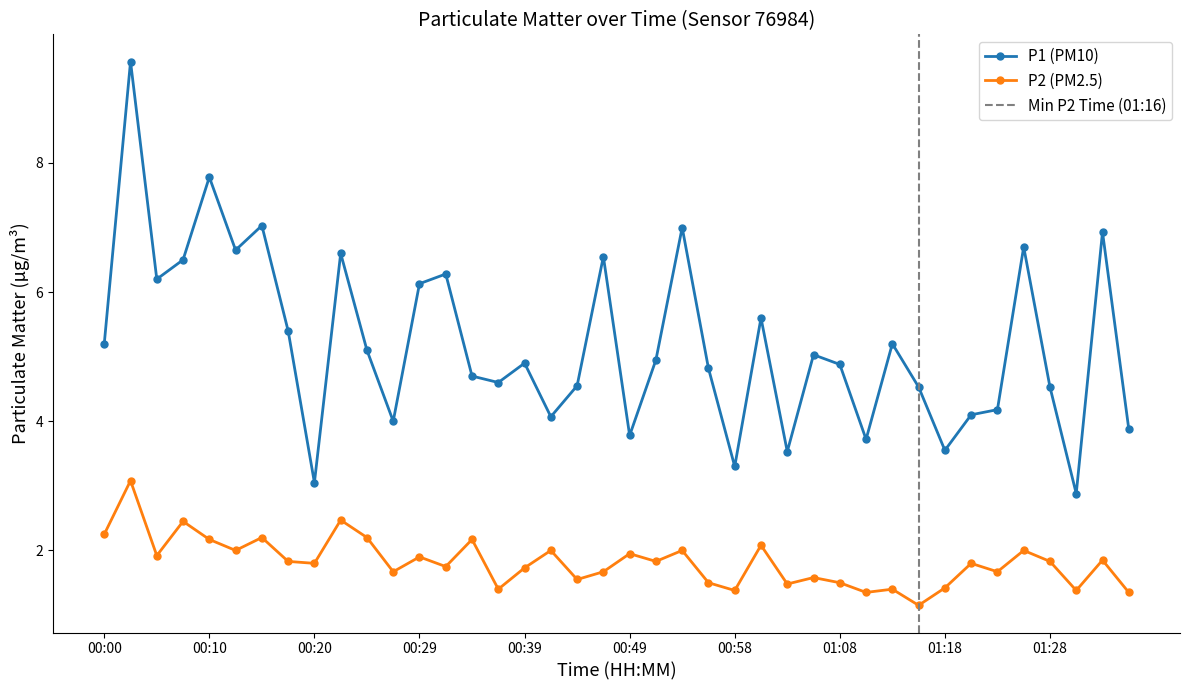

Reading left to right, extract all data points from this chart.

P1: 00:00=5.2	00:03=9.6	00:05=6.2	00:07=6.5	00:10=7.8	00:12=6.7	00:15=7.0	00:17=5.4	00:20=3.0	00:22=6.6	00:24=5.1	00:27=4.0	00:29=6.1	00:32=6.3	00:34=4.7	00:37=4.6	00:39=4.9	00:41=4.1	00:44=4.5	00:46=6.5	00:49=3.8	00:51=5.0	00:54=7.0	00:56=4.8	00:58=3.3	01:01=5.6	01:03=3.5	01:06=5.0	01:08=4.9	01:11=3.7	01:13=5.2	01:16=4.5	01:18=3.5	01:21=4.1	01:23=4.2	01:26=6.7	01:28=4.5	01:31=2.9	01:33=6.9	01:36=3.9
P2: 00:00=2.2	00:03=3.1	00:05=1.9	00:07=2.5	00:10=2.2	00:12=2.0	00:15=2.2	00:17=1.8	00:20=1.8	00:22=2.5	00:24=2.2	00:27=1.7	00:29=1.9	00:32=1.8	00:34=2.2	00:37=1.4	00:39=1.7	00:41=2.0	00:44=1.6	00:46=1.7	00:49=1.9	00:51=1.8	00:54=2.0	00:56=1.5	00:58=1.4	01:01=2.1	01:03=1.5	01:06=1.6	01:08=1.5	01:11=1.4	01:13=1.4	01:16=1.1	01:18=1.4	01:21=1.8	01:23=1.7	01:26=2.0	01:28=1.8	01:31=1.4	01:33=1.9	01:36=1.4